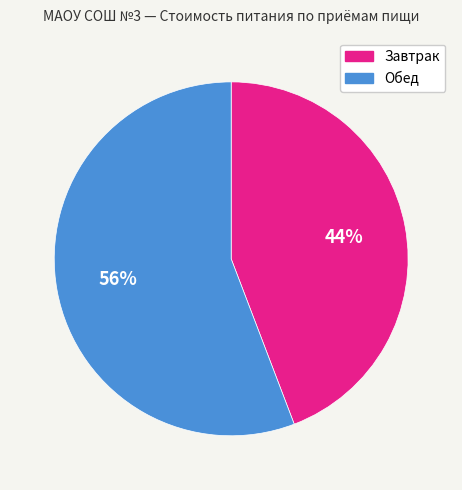

Do Обед and Завтрак together represent more than half of the pie?

Yes